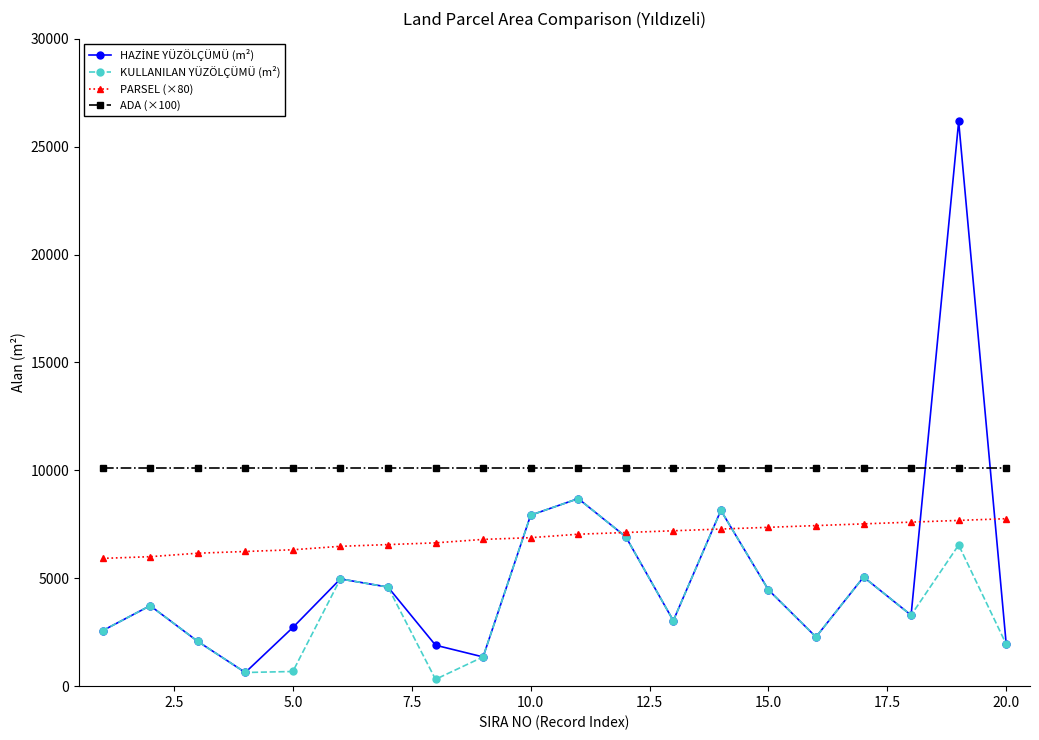

What is the difference between the maximum and minimum values in the KULLANILAN YÜZÖLÇÜMÜ (m²) series?

8374.3